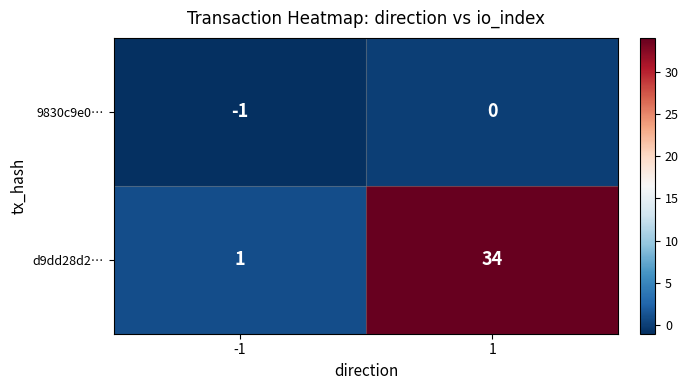

Is it true that 9830c9e0… equals 1 at 1?

False